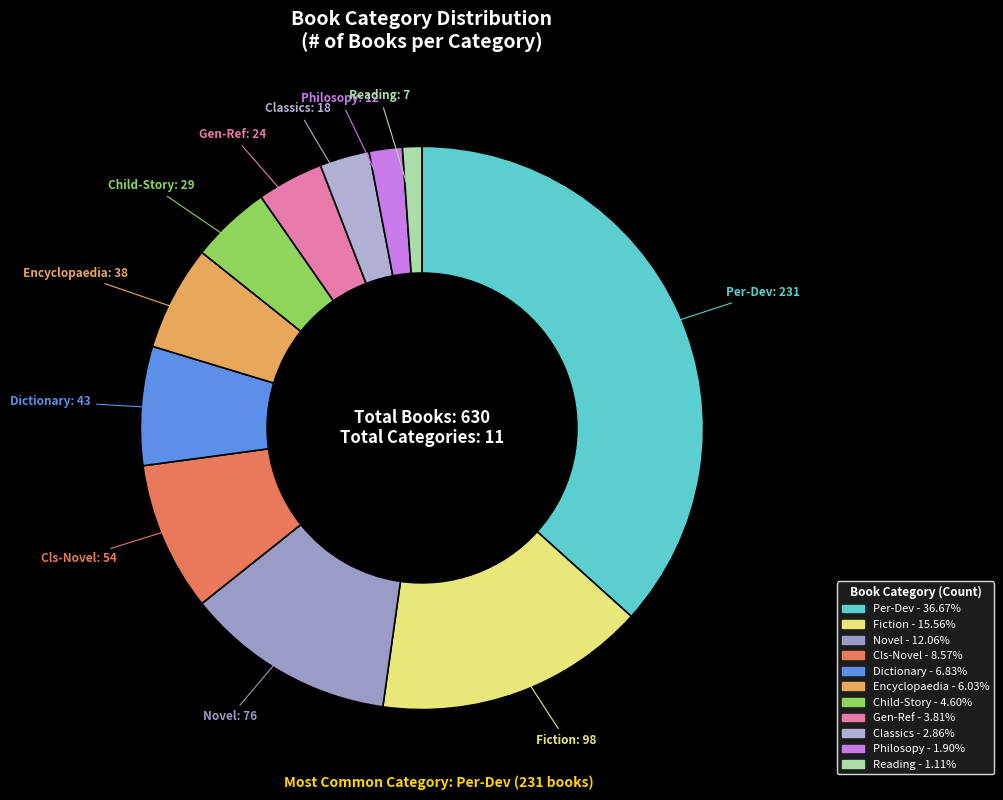

What is the ratio of the value at Cls-Novel to the value at Gen-Ref?

2.2